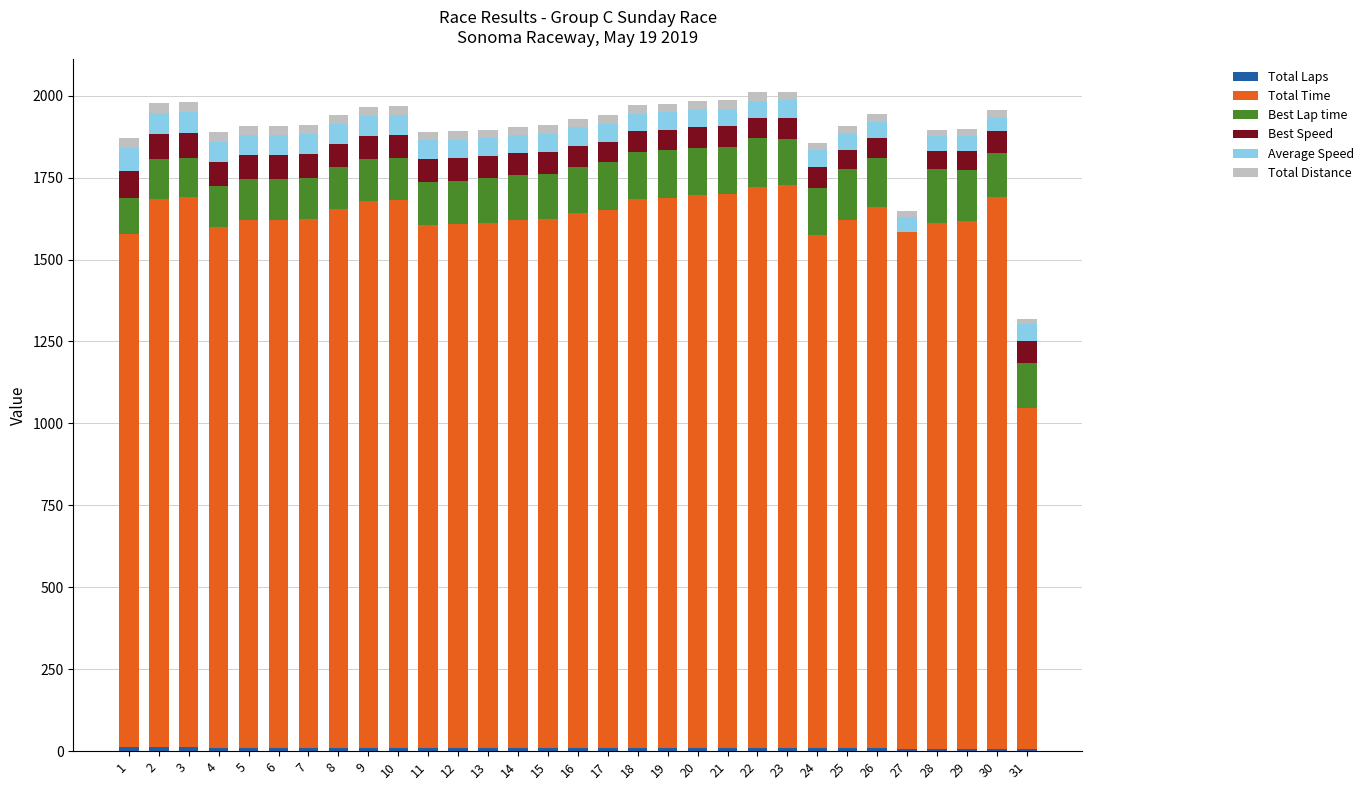

At 6, list the series in order from largest to smallest.

Total Time, Best Lap time, Best Speed, Average Speed, Total Distance, Total Laps